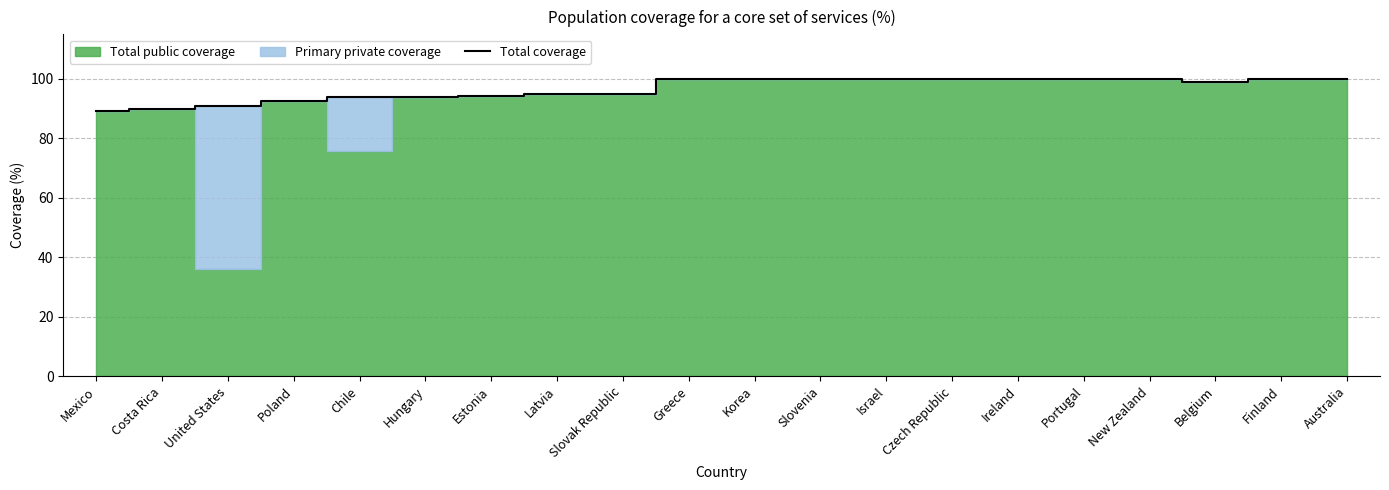

What is the value of the 16th point from the left?

100.0